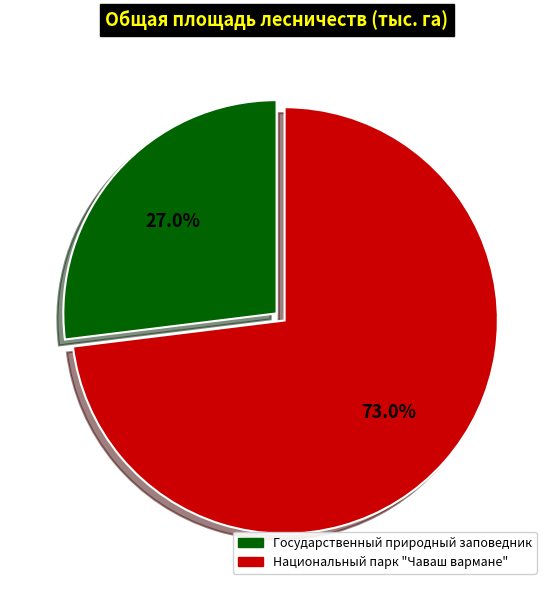

Count the number of slices in the pie.

2